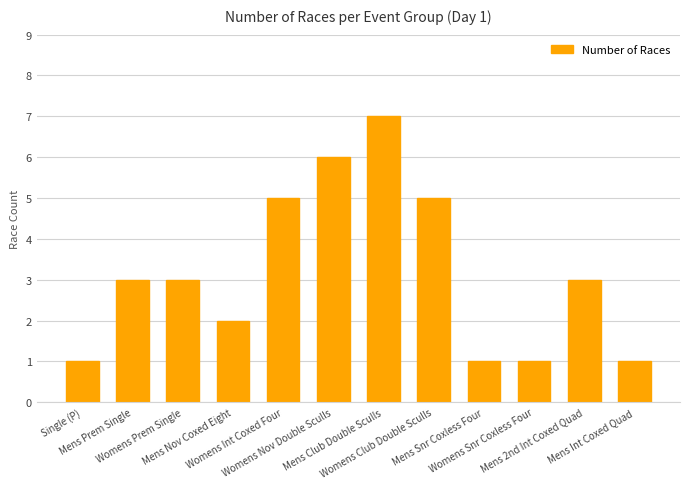

The chart shows a value of 2 at Mens Nov Coxed Eight. True or false?

True